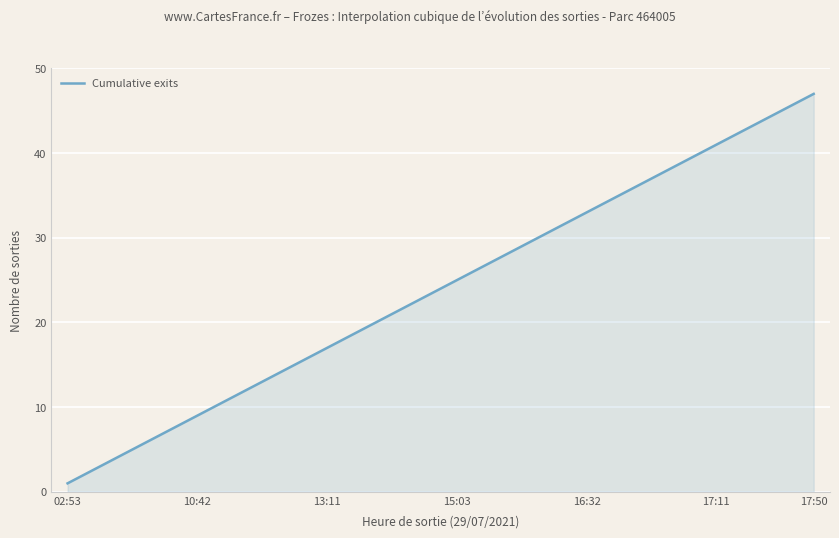

What is the difference between the maximum and minimum values?

46.0